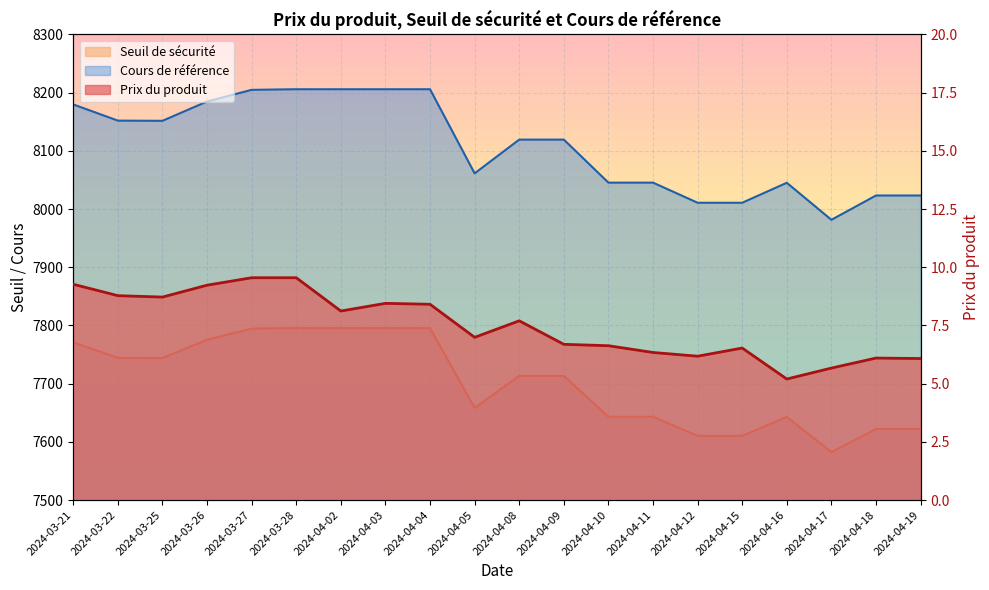

What is the average value of the Cours de référence series?

8109.1